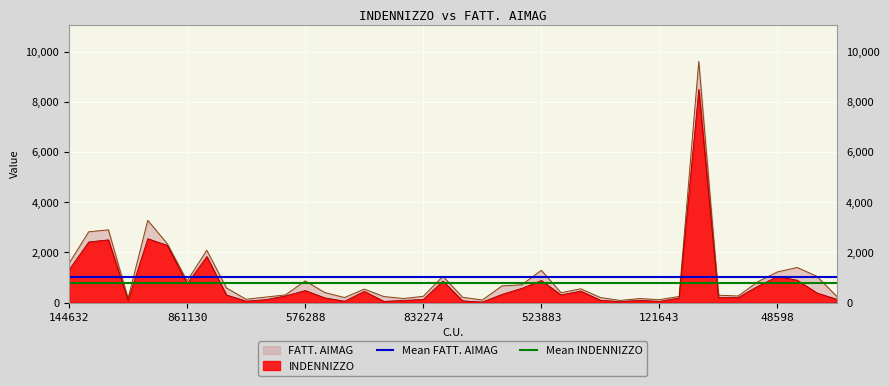

The FATT. AIMAG series shows 2700.9 at 144632. True or false?

False